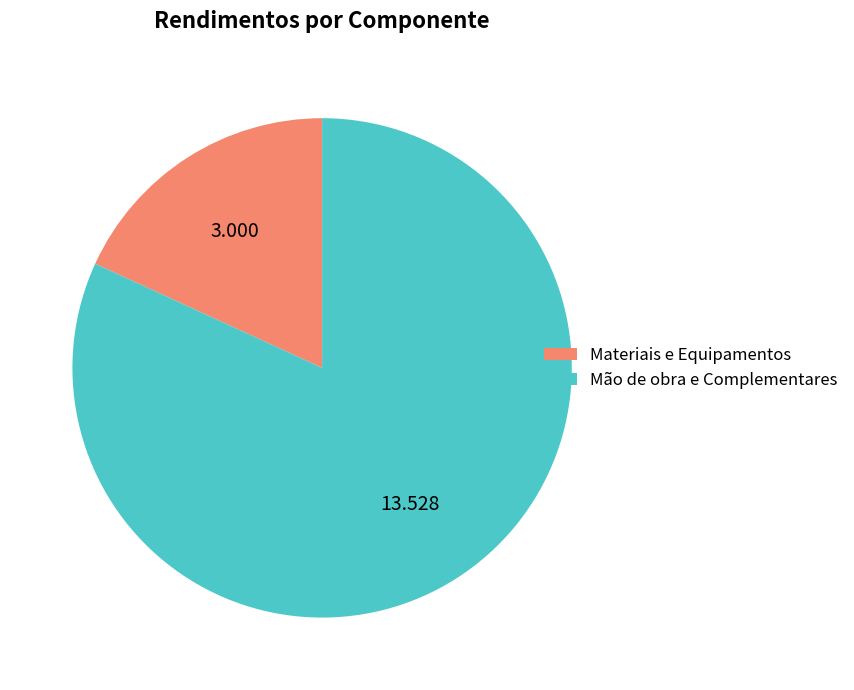

Rank the categories by value from highest to lowest.

Mão de obra e Complementares, Materiais e Equipamentos